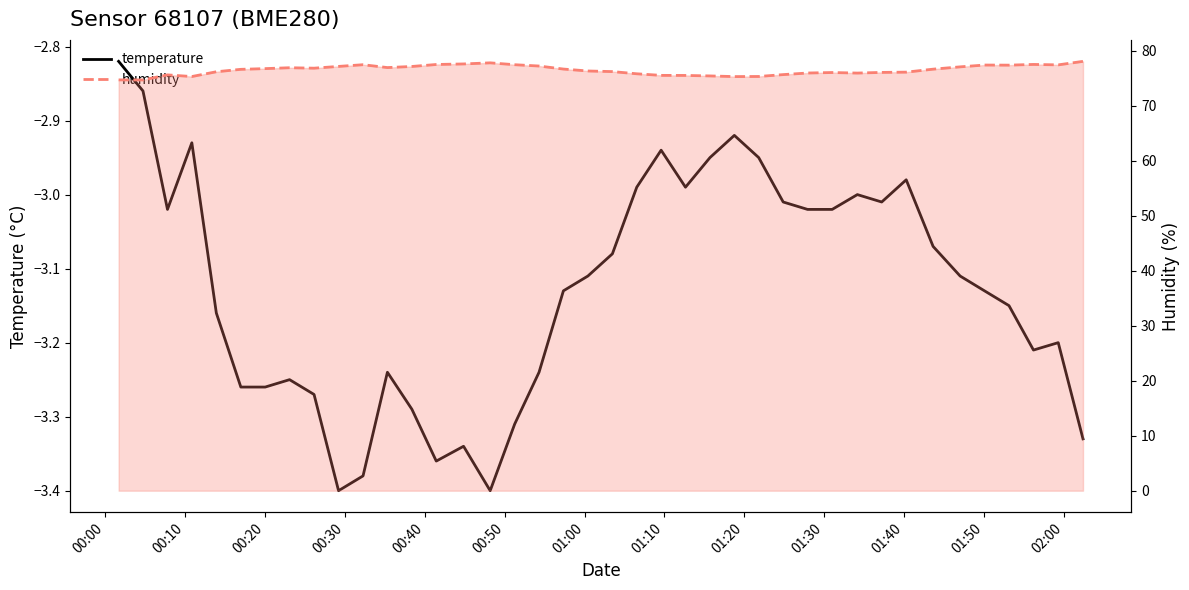

What is the value of the temperature point at the 15th from the left?

-3.3